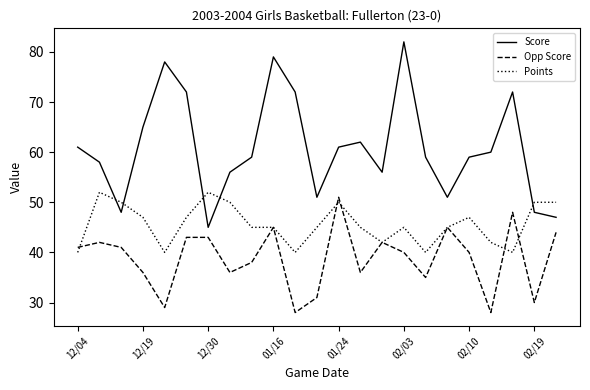

Which series has the largest total across all categories?

Score